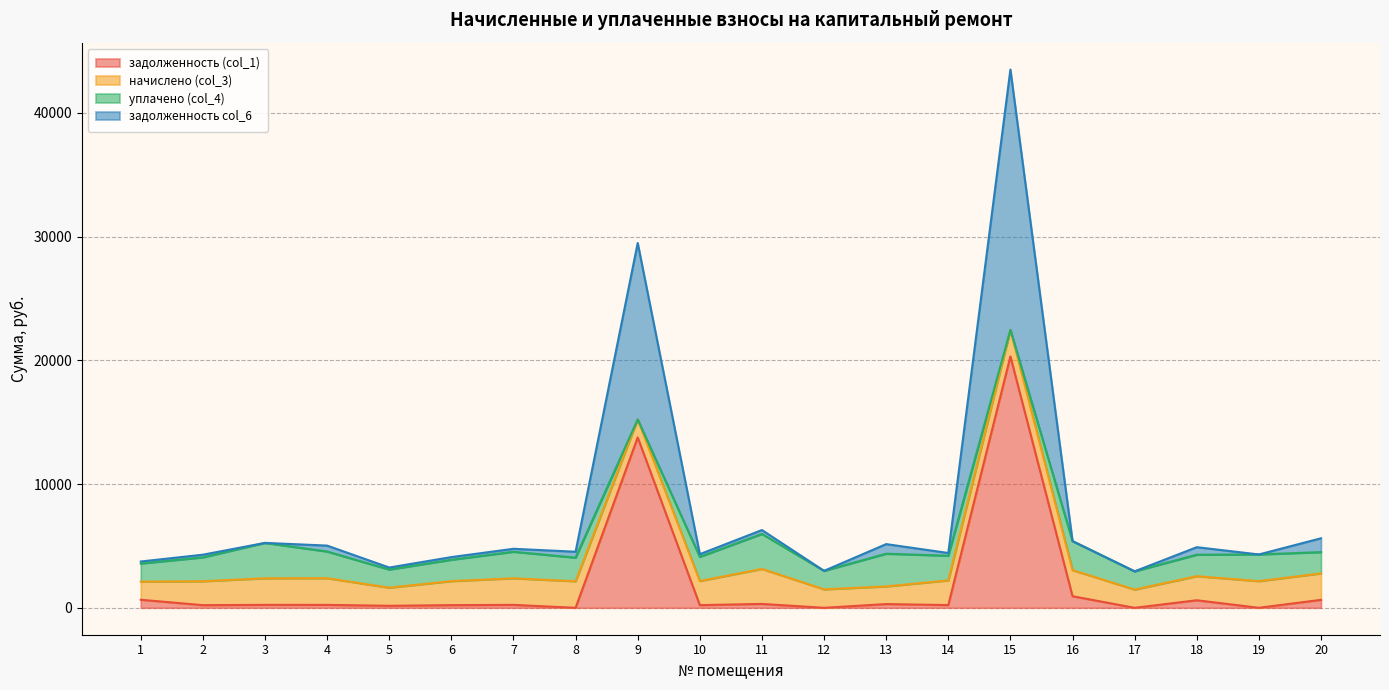

List the labels in order of задолженность col_6 value, largest first.

15, 9, 11, 20, 16, 3, 13, 4, 18, 7, 8, 14, 10, 19, 2, 6, 1, 5, 12, 17